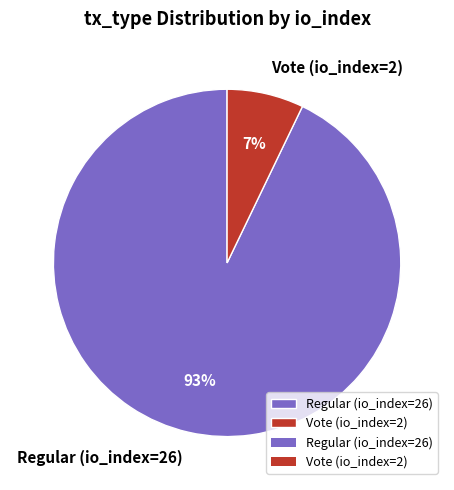

Which slice is the largest?

Regular (io_index=26)